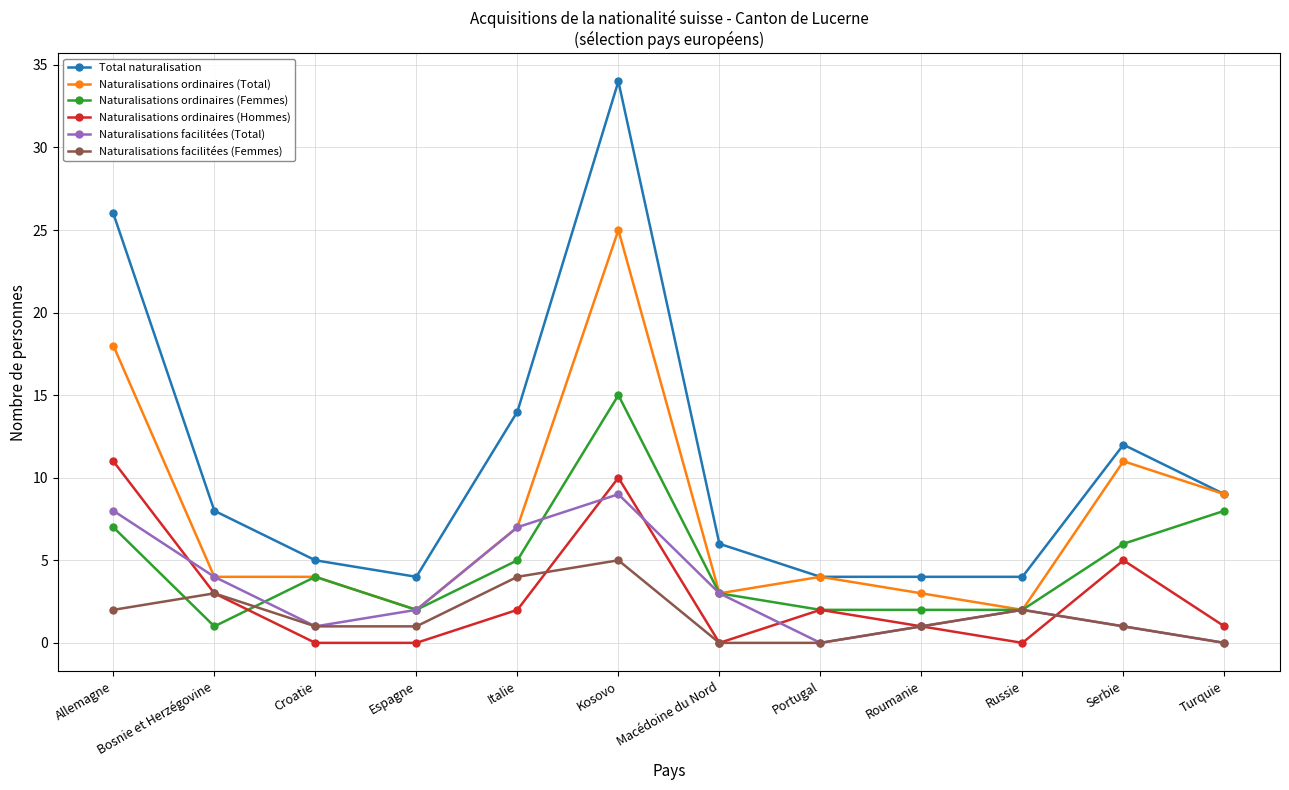

True or false: Naturalisations facilitées (Total) has more than 0 points higher than both neighbors.

True